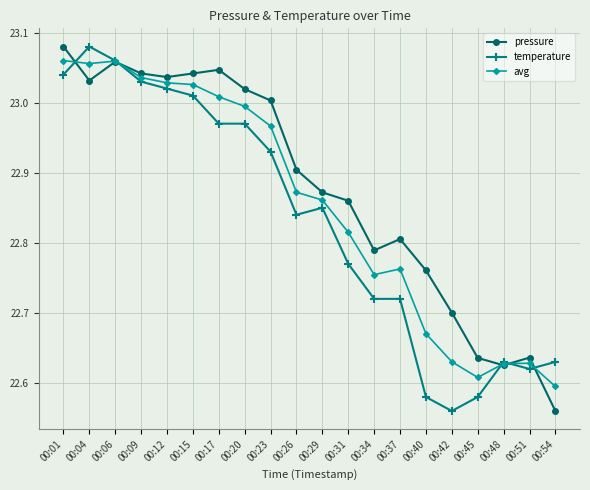

How many data points does each series have?

20